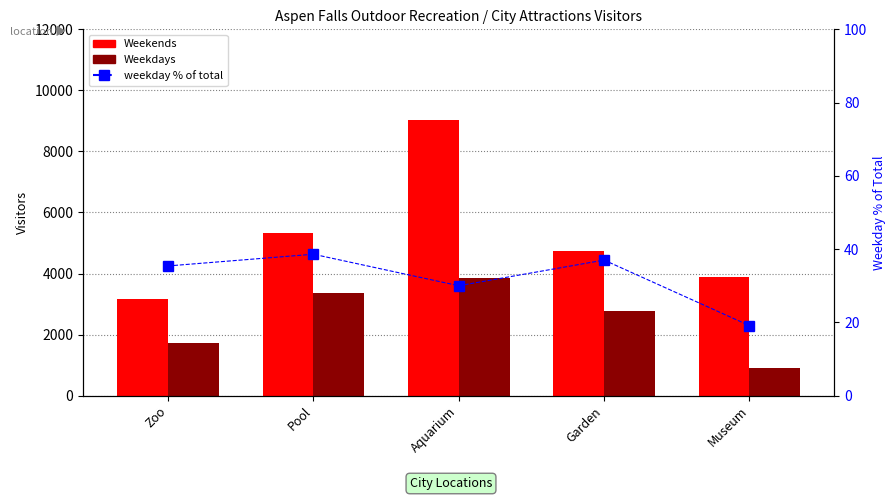

Reading left to right, transcribe all the data shown in this chart.

Weekends: 3169.0	5338.0	9027.0	4738.0	3876.0
Weekdays: 1739.0	3352.0	3868.0	2788.0	913.0
weekday % of total: 35.4	38.6	30.0	37.0	19.1